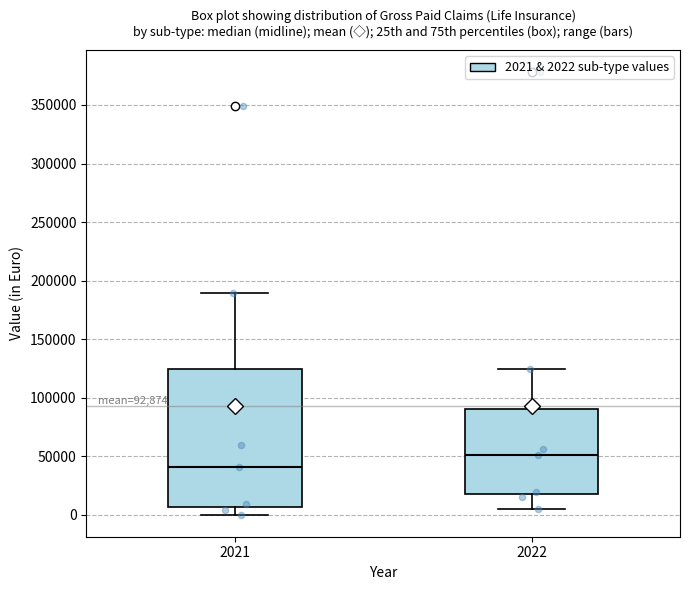

Comparing the boxes themselves (not the whiskers), which one is the tallest?

2021